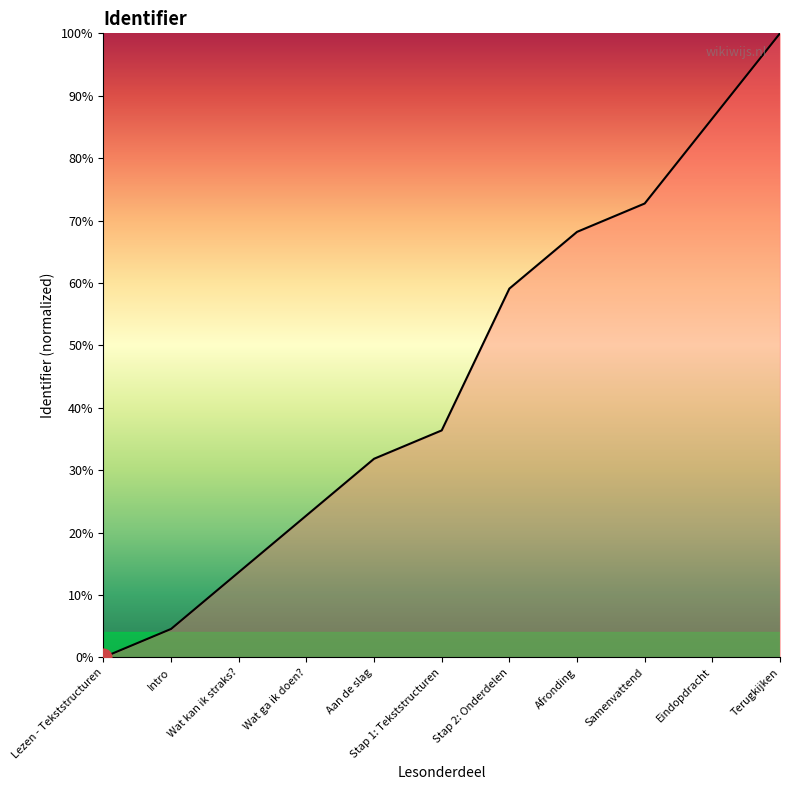

At which category does the chart reach its minimum across all series?

Lezen - Tekststructuren